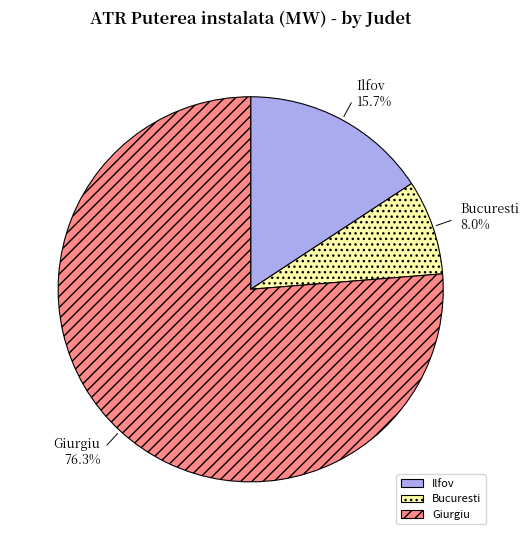

How many segments does this pie chart have?

3